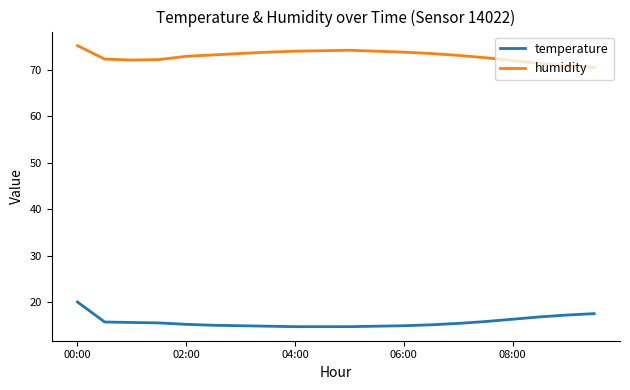

List the series in order of their peak value, highest first.

humidity, temperature